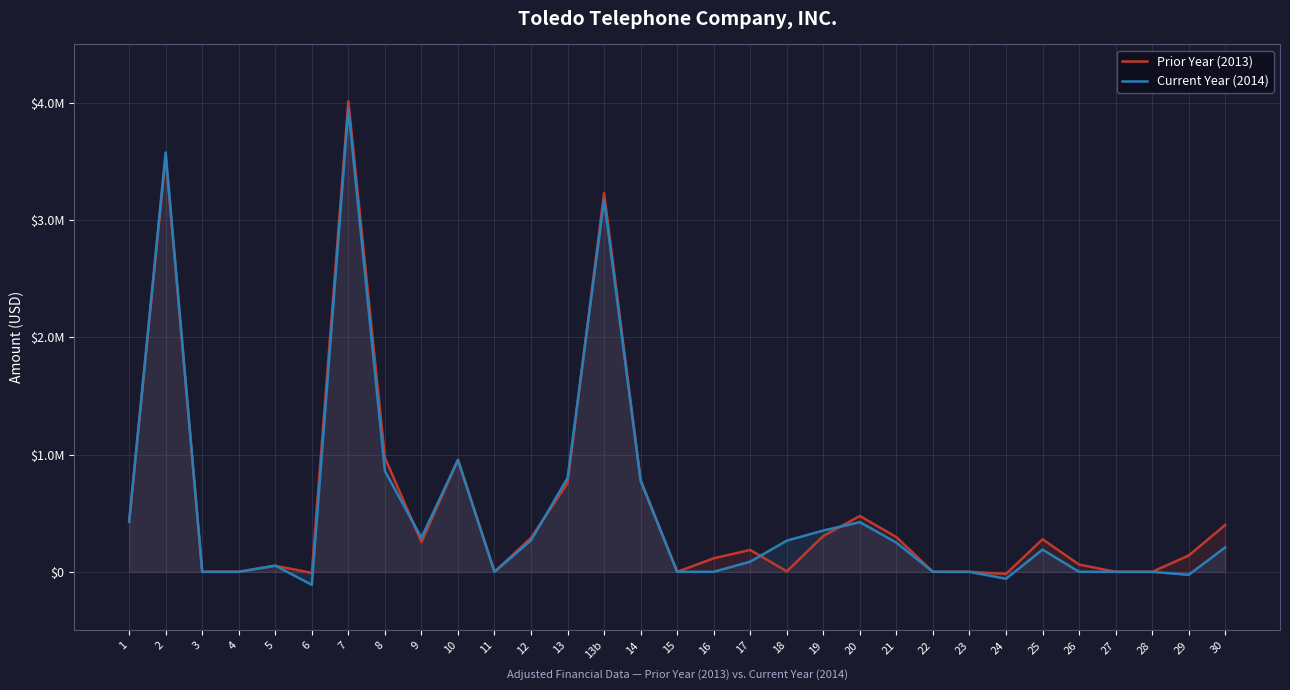

Between 25 and 9, which is larger?

25